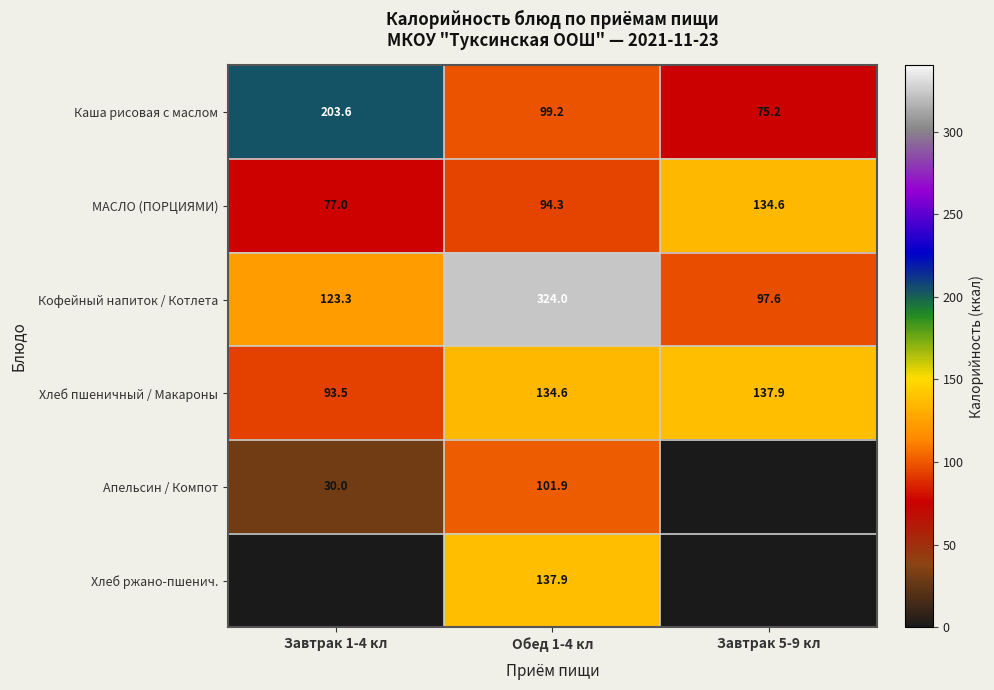

Which category has the lowest value in the Хлеб пшеничный / Макароны series?

Завтрак 1-4 кл